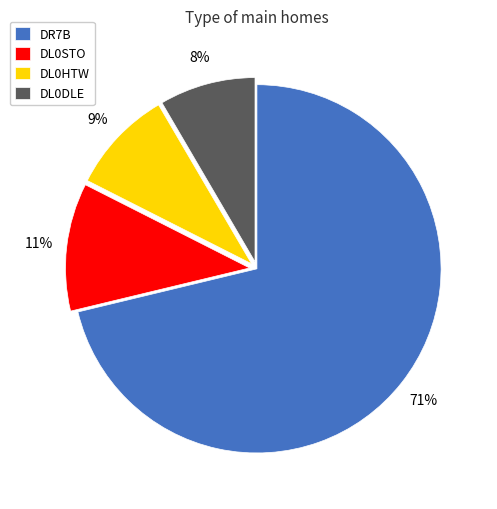

True or false: DL0STO accounts for 11% of the total.

True